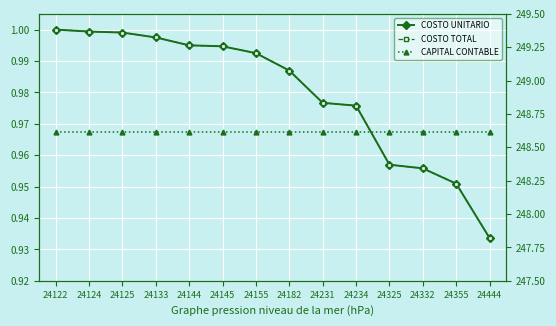

What are all the series names shown in the legend?

COSTO UNITARIO, COSTO TOTAL, CAPITAL CONTABLE